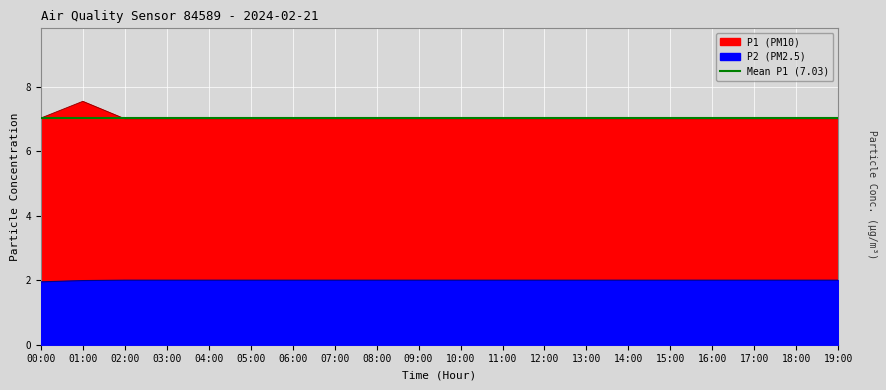

Rank the series by their maximum value, from highest to lowest.

P1, P2